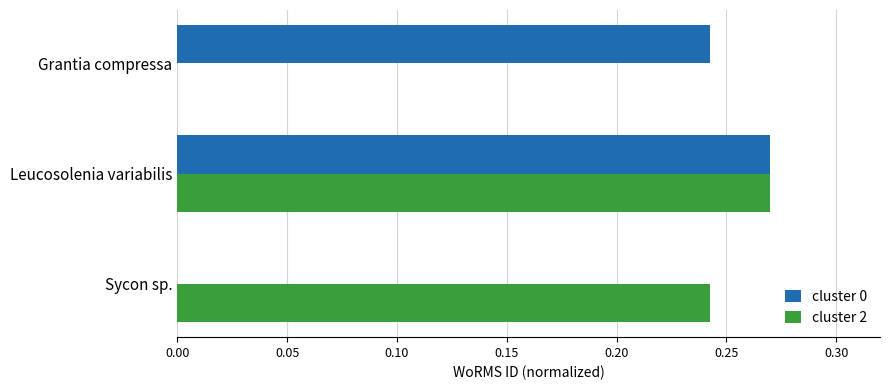

Which series changed the most between Grantia compressa and Leucosolenia variabilis?

cluster 2